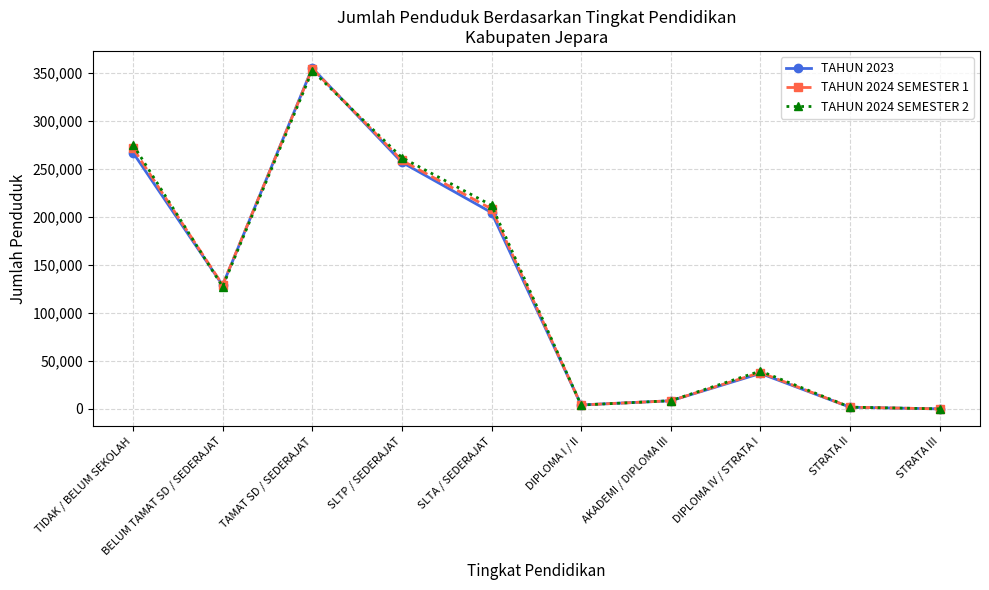

What is the difference between the maximum and second lowest values in the TAHUN 2024 SEMESTER 1 series?

352898